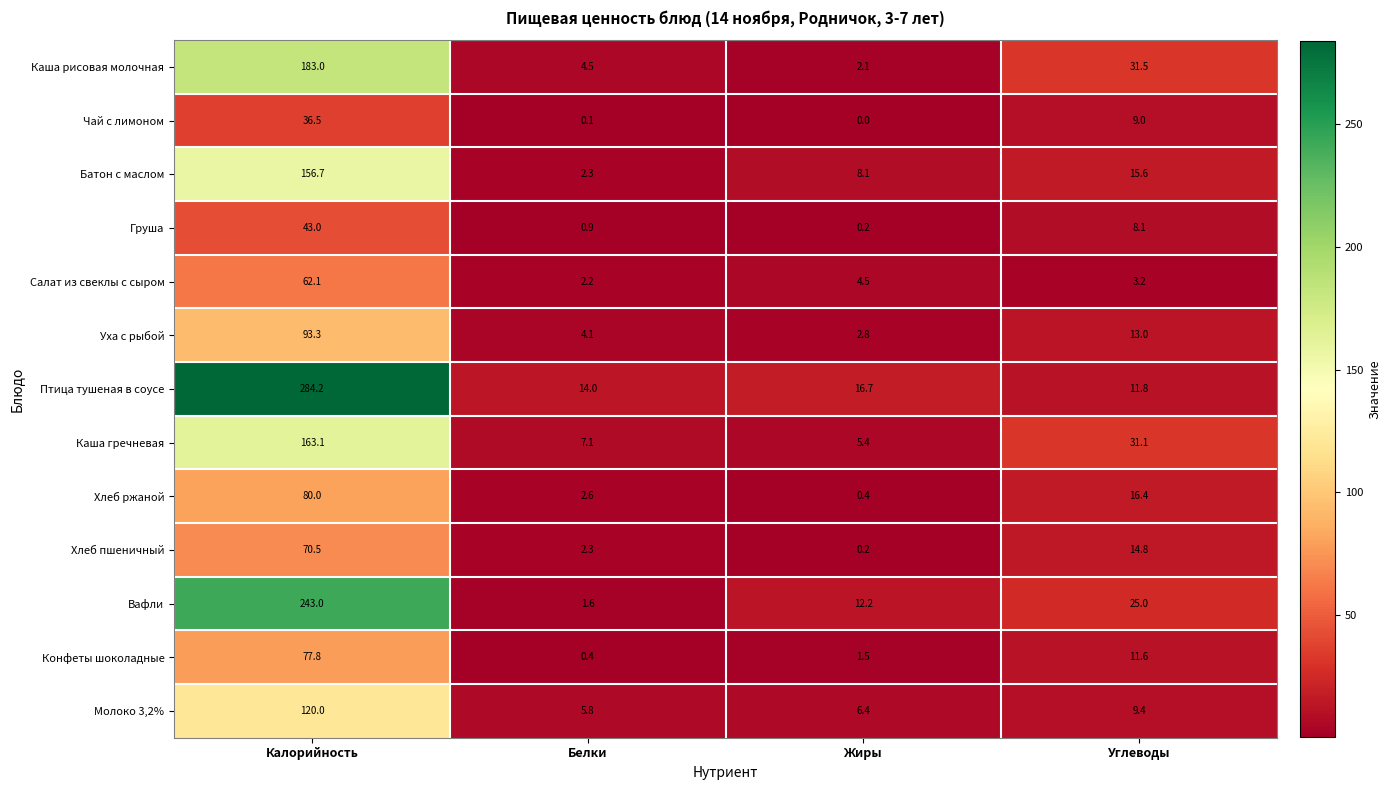

What is the spread (max minus min) of values at Углеводы?

28.3